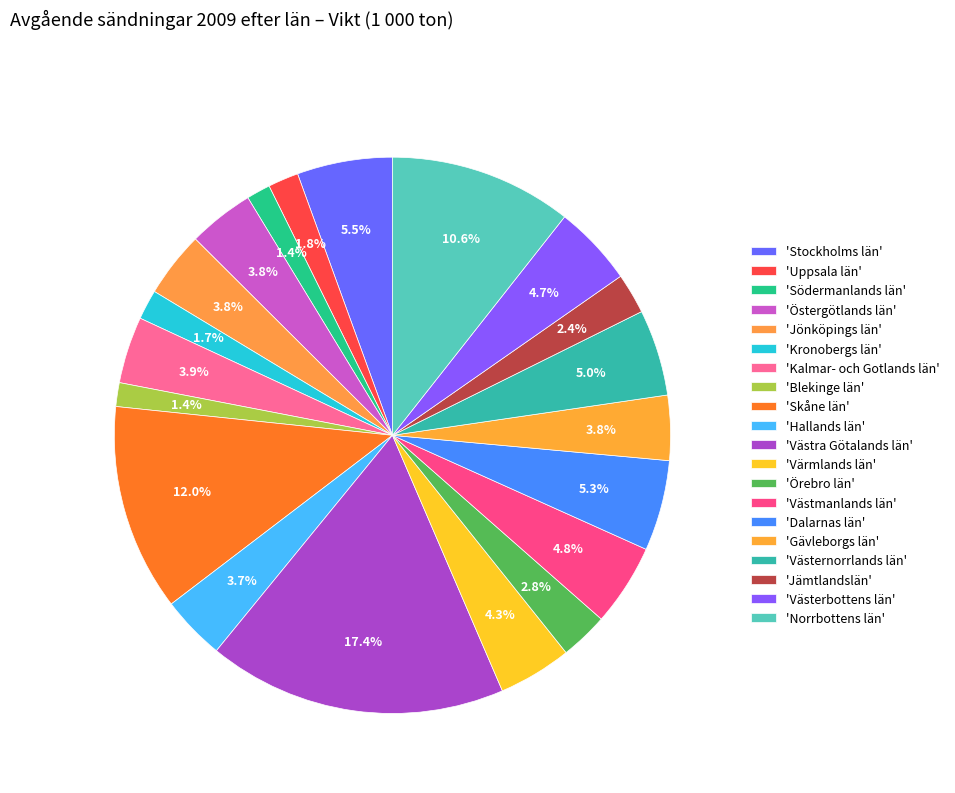

Which category has the biggest portion of the pie?

Västra Götalands län